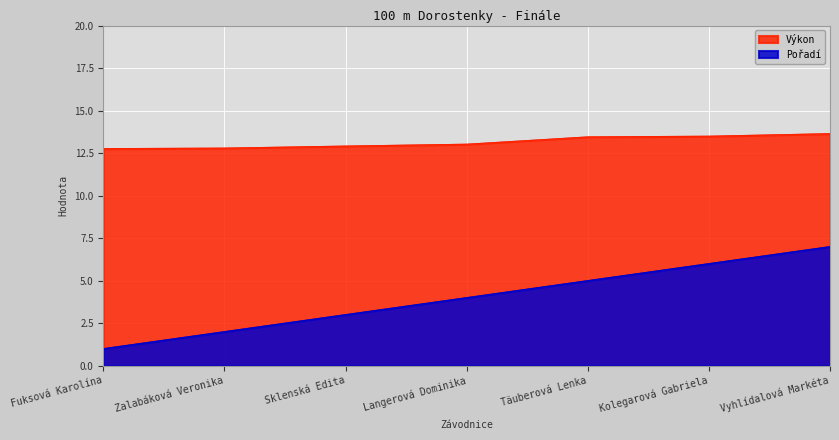

How many series are shown in this chart?

2